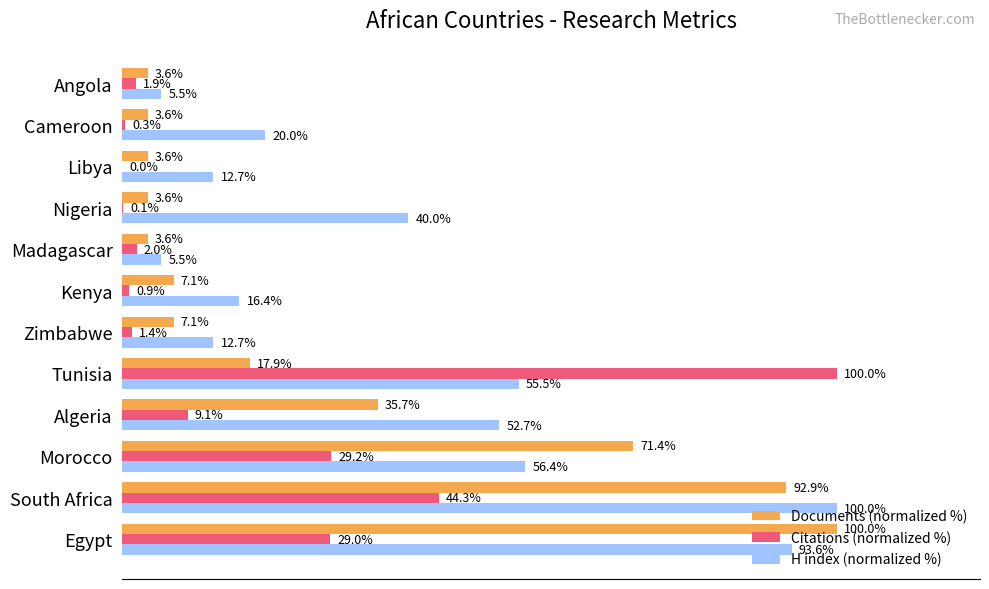

Is the value of Documents (normalized %) at Nigeria greater than the value of Citations (normalized %) at South Africa?

No